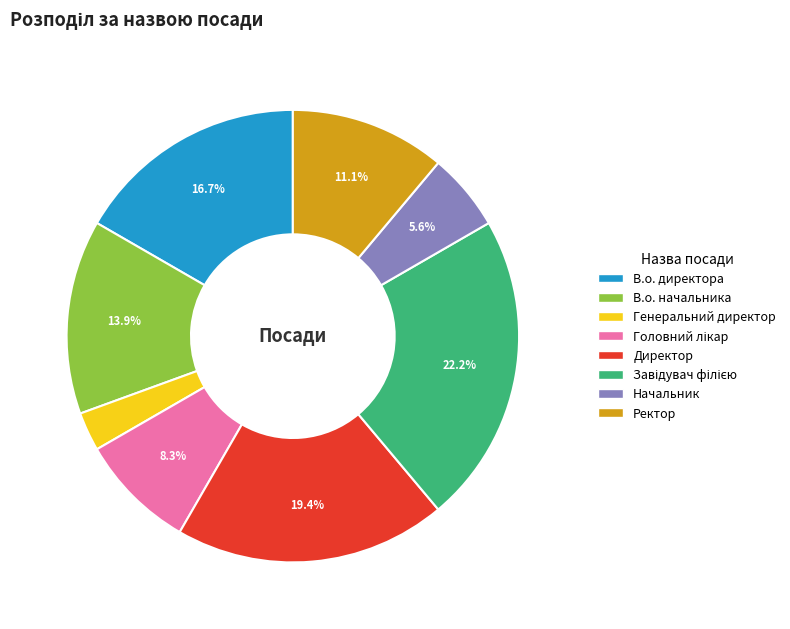

What percentage is the Генеральний директор slice, to the nearest percent?

3%